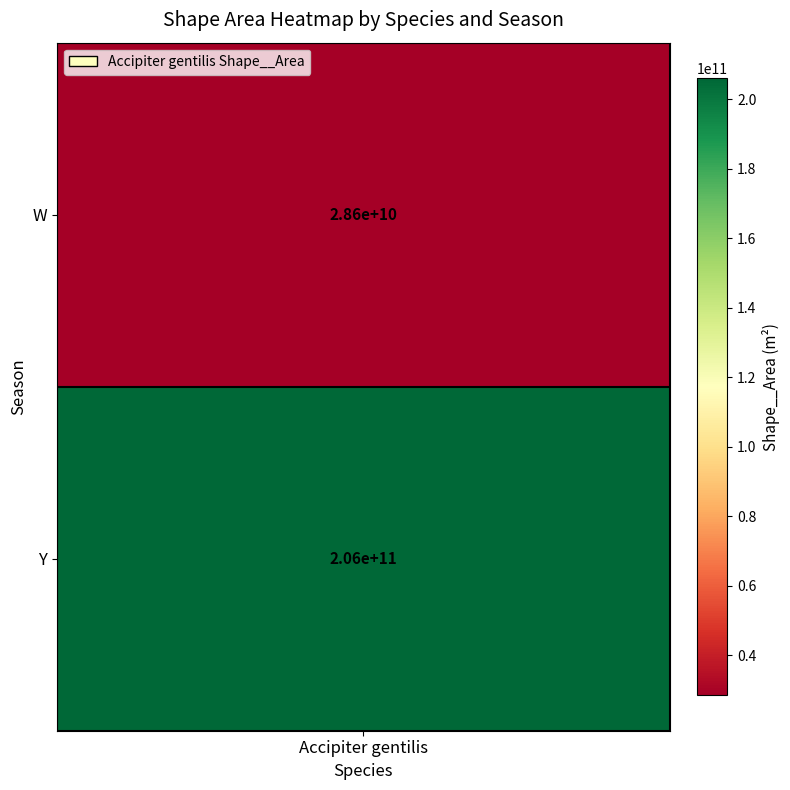

Rank the categories by value from lowest to highest.

0, 1